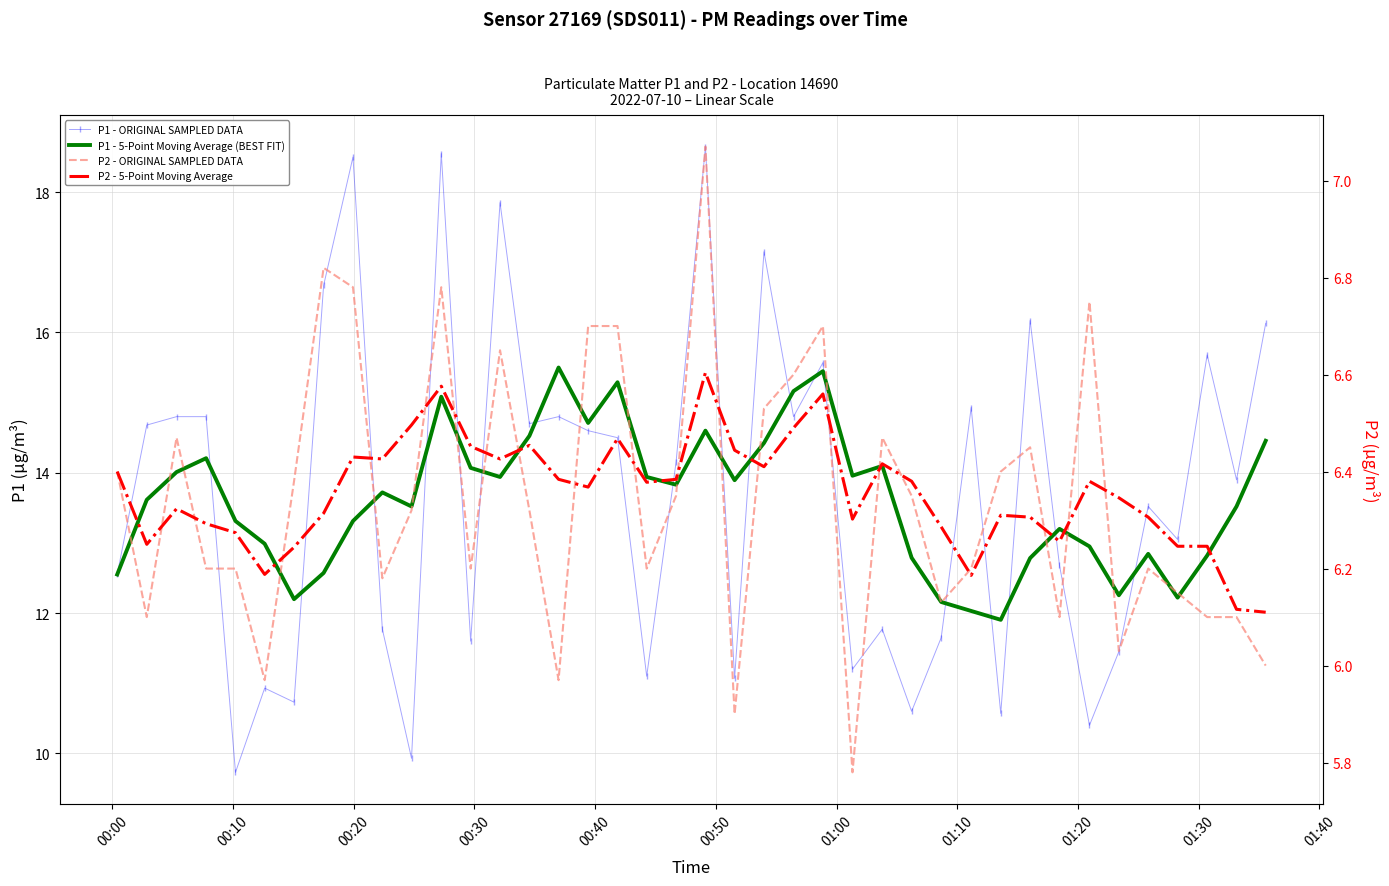

Reading right to left, transcribe all the data shown in this chart.

P1 - ORIGINAL SAMPLED DATA: 16.1	13.9	15.7	13.1	13.5	11.4	10.4	12.7	16.2	10.6	14.9	11.7	10.6	11.8	11.2	15.6	14.8	17.1	11.1	18.6	14.2	11.1	14.5	14.6	14.8	14.7	17.9	11.6	18.6	9.9	11.8	18.5	16.7	10.7	10.9	9.7	14.8	14.8	14.7	12.6
P1 - 5-Point Moving Average (BEST FIT): 14.5	13.5	12.8	12.2	12.8	12.3	12.9	13.2	12.8	11.9	12.0	12.2	12.8	14.1	14.0	15.4	15.2	14.4	13.9	14.6	13.8	13.9	15.3	14.7	15.5	14.5	13.9	14.1	15.1	13.5	13.7	13.3	12.6	12.2	13.0	13.3	14.2	14.0	13.6	12.6
P2 - ORIGINAL SAMPLED DATA: 6.0	6.1	6.1	6.2	6.2	6.0	6.8	6.1	6.5	6.4	6.2	6.1	6.3	6.5	5.8	6.7	6.6	6.5	5.9	7.1	6.3	6.2	6.7	6.7	6.0	6.3	6.7	6.2	6.8	6.3	6.2	6.8	6.8	6.4	6.0	6.2	6.2	6.5	6.1	6.4
P2 - 5-Point Moving Average: 6.1	6.1	6.2	6.2	6.3	6.3	6.4	6.3	6.3	6.3	6.2	6.3	6.4	6.4	6.3	6.6	6.5	6.4	6.4	6.6	6.4	6.4	6.5	6.4	6.4	6.5	6.4	6.5	6.6	6.5	6.4	6.4	6.3	6.2	6.2	6.3	6.3	6.3	6.2	6.4